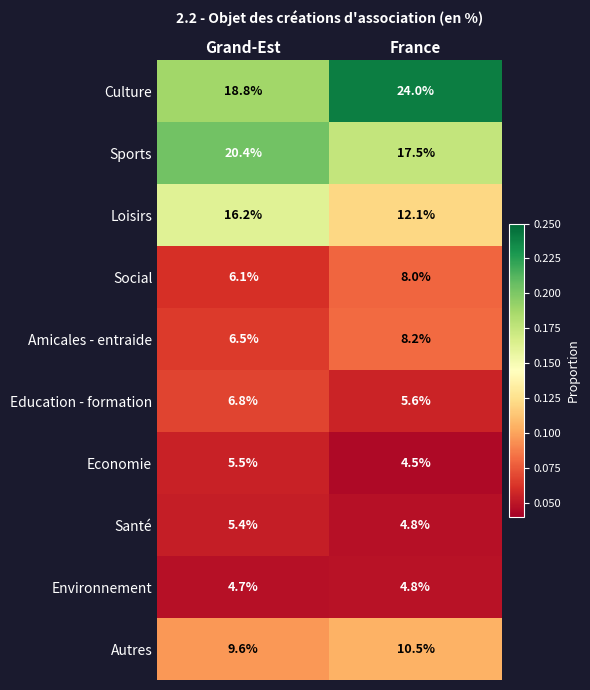

What is the difference between the Culture values at France and Grand-Est?

5.2